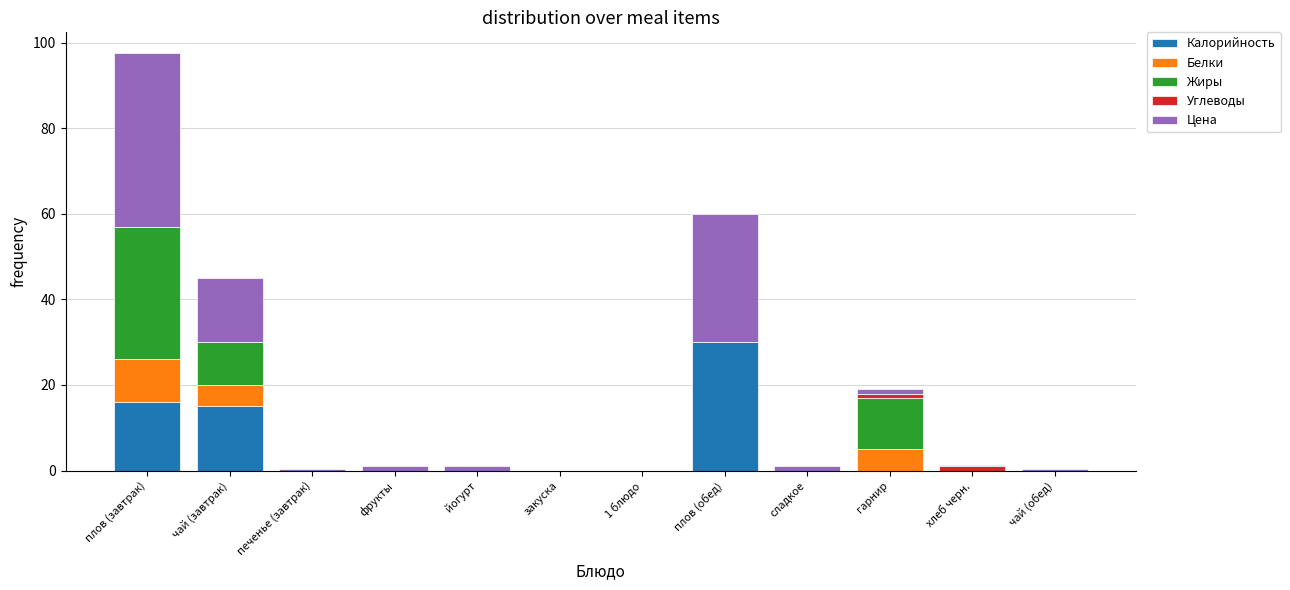

Is it true that Калорийность equals 11.2 at плов (обед)?

False